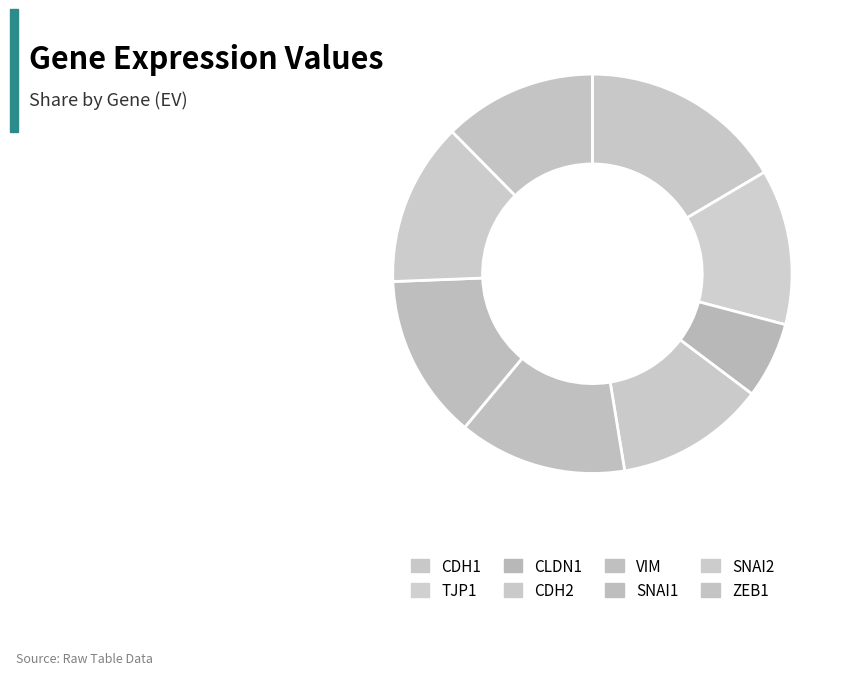

What percentage is the ZEB1 slice, to the nearest percent?

12%